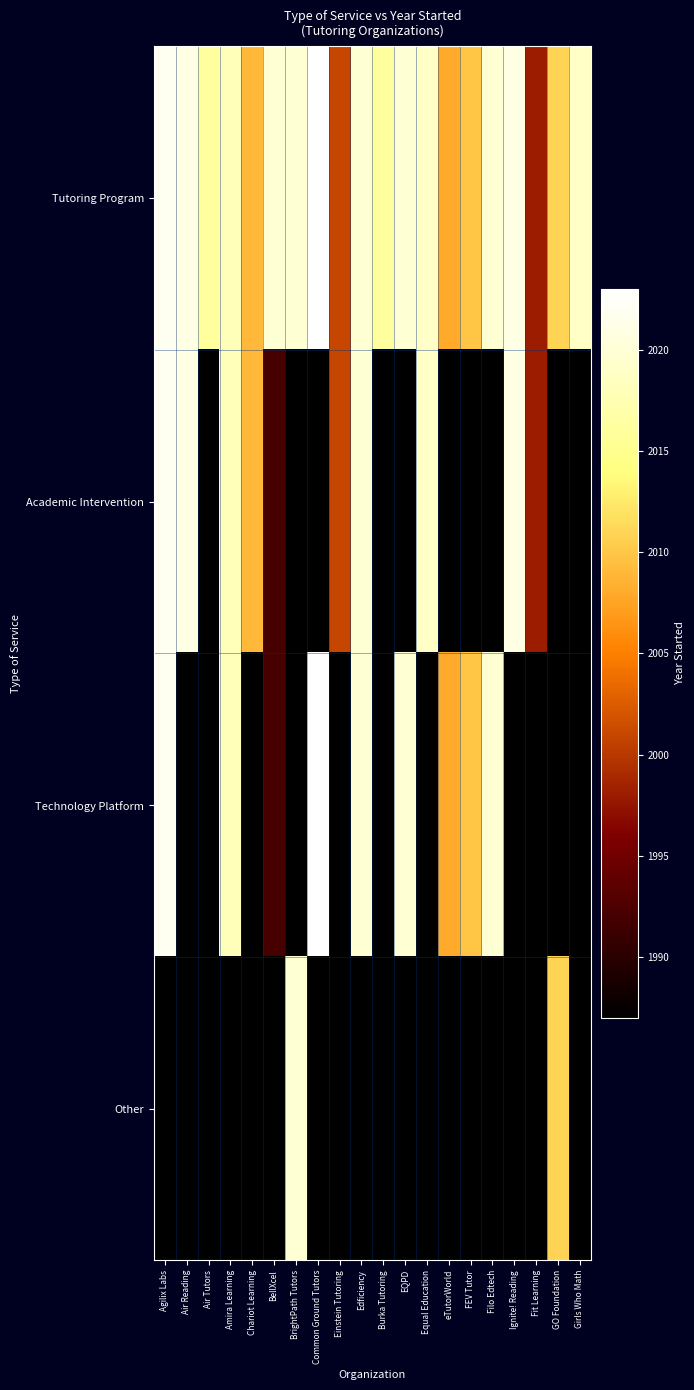

Reading left to right, what are all the values shown in this chart?

Tutoring Program: Agilix Labs=2022	Air Reading=2021	Air Tutors=2016	Amira Learning=2018	Chariot Learning=2009	BellXcel=2020	BrightPath Tutors=2020	Common Ground Tutors=2023	Einstein Tutoring=2001	Edficiency=2020	Burka Tutoring=2016	EQPD=2020	Equal Education=2019	eTutorWorld=2008	FEV Tutor=2010	Filo Edtech=2020	Ignite! Reading=2021	Fit Learning=1998	GO Foundation=2011	Girls Who Math=2019
Academic Intervention: Agilix Labs=2022	Air Reading=2021	Air Tutors=1987	Amira Learning=2018	Chariot Learning=2009	BellXcel=1992	BrightPath Tutors=1987	Common Ground Tutors=1987	Einstein Tutoring=2001	Edficiency=2020	Burka Tutoring=1987	EQPD=1987	Equal Education=2019	eTutorWorld=1987	FEV Tutor=1987	Filo Edtech=1987	Ignite! Reading=2021	Fit Learning=1998	GO Foundation=1987	Girls Who Math=1987
Technology Platform: Agilix Labs=2022	Air Reading=1987	Air Tutors=1987	Amira Learning=2018	Chariot Learning=1987	BellXcel=1992	BrightPath Tutors=1987	Common Ground Tutors=2023	Einstein Tutoring=1987	Edficiency=2020	Burka Tutoring=1987	EQPD=2020	Equal Education=1987	eTutorWorld=2008	FEV Tutor=2010	Filo Edtech=2020	Ignite! Reading=1987	Fit Learning=1987	GO Foundation=1987	Girls Who Math=1987
Other: Agilix Labs=1987	Air Reading=1987	Air Tutors=1987	Amira Learning=1987	Chariot Learning=1987	BellXcel=1987	BrightPath Tutors=2020	Common Ground Tutors=1987	Einstein Tutoring=1987	Edficiency=1987	Burka Tutoring=1987	EQPD=1987	Equal Education=1987	eTutorWorld=1987	FEV Tutor=1987	Filo Edtech=1987	Ignite! Reading=1987	Fit Learning=1987	GO Foundation=2011	Girls Who Math=1987